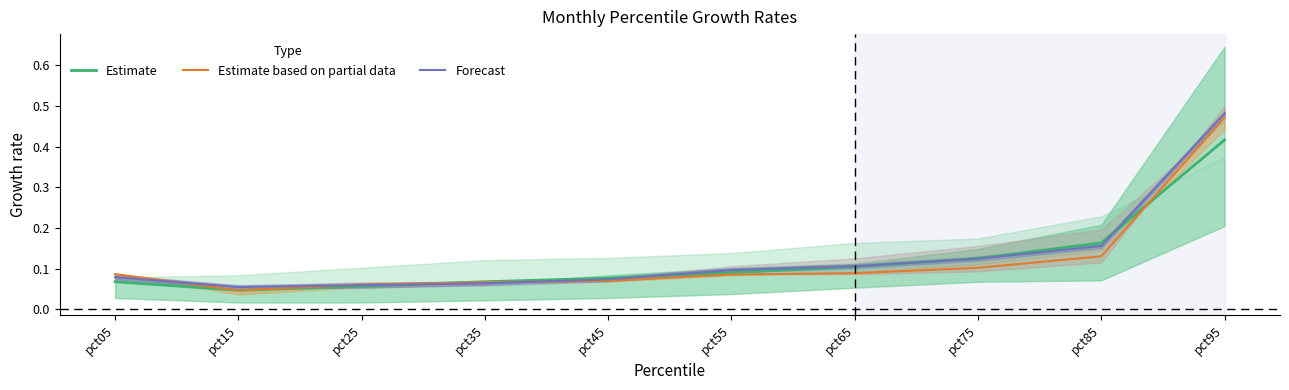

How many times do Forecast and Estimate based on partial data cross each other?

3